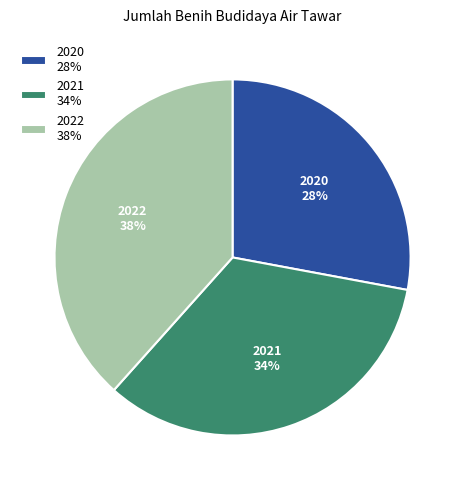

To the nearest percent, what is the average slice percentage?

33%